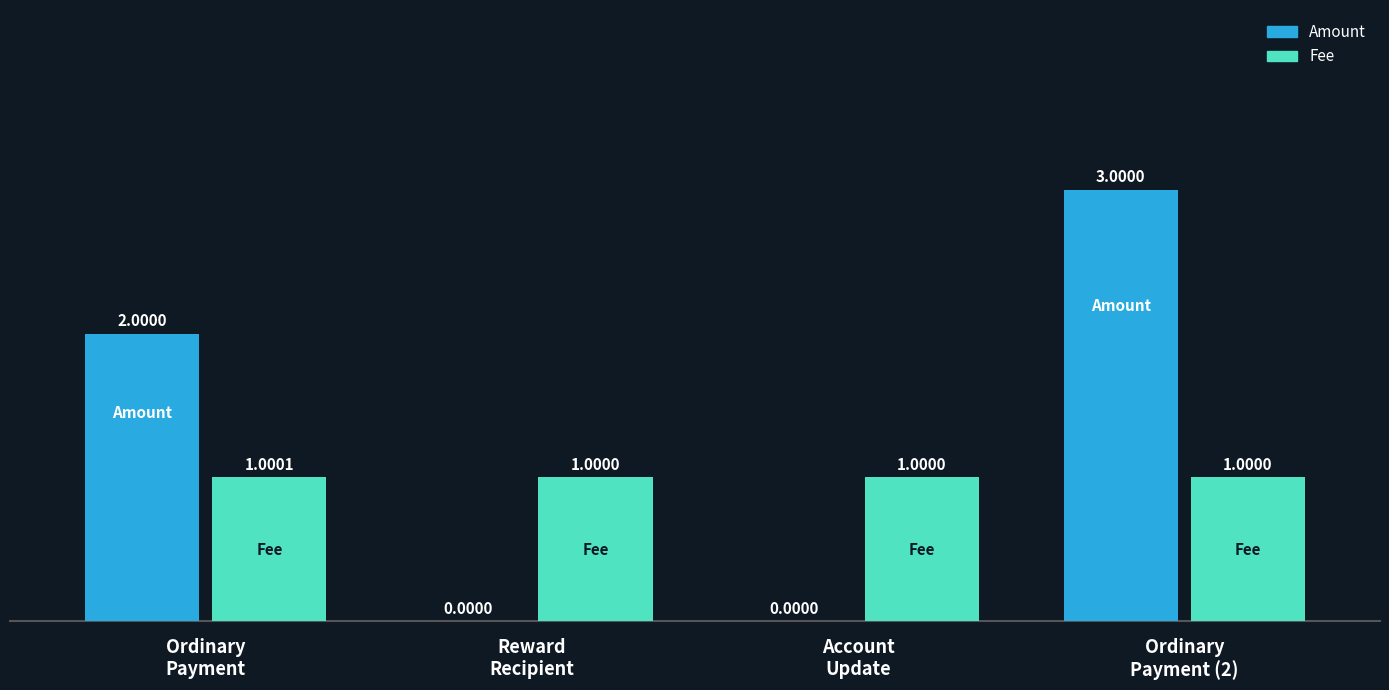

Which series has the largest total across all categories?

Amount